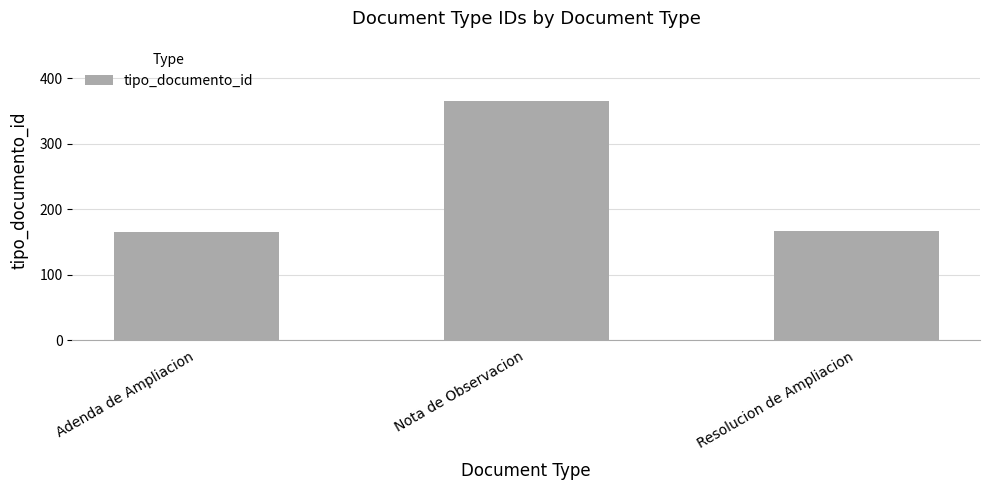

How many values are below 167?

1